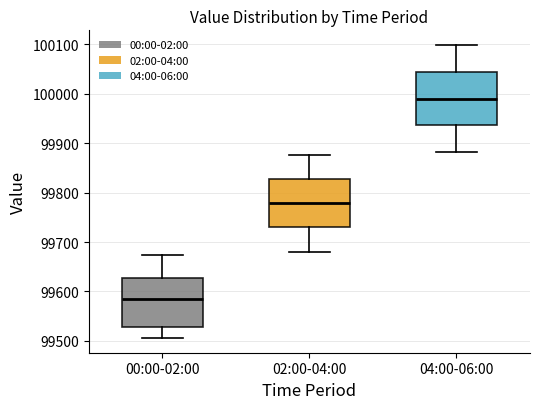

Reading left to right, read every box against the y-axis: the position of its median line, the range the box covers, and the ends of its whiskers. The values are not printed on the chart, so give them approximately, as read against the axis.

00:00-02:00: median 99580, box 99530 to 99630, whiskers 99510 to 99670
02:00-04:00: median 99780, box 99730 to 99830, whiskers 99680 to 99880
04:00-06:00: median 99990, box 99940 to 100040, whiskers 99880 to 100100